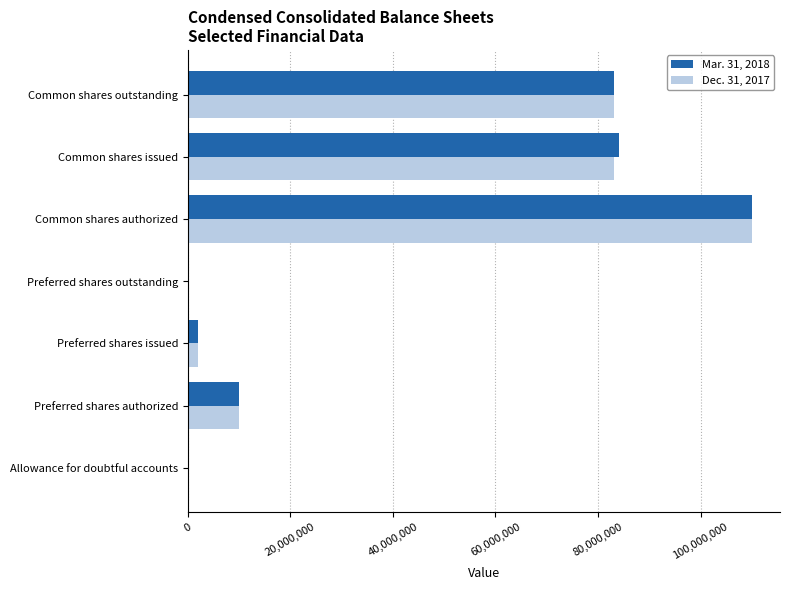

What is the total value across all series at Common shares authorized?

220000000